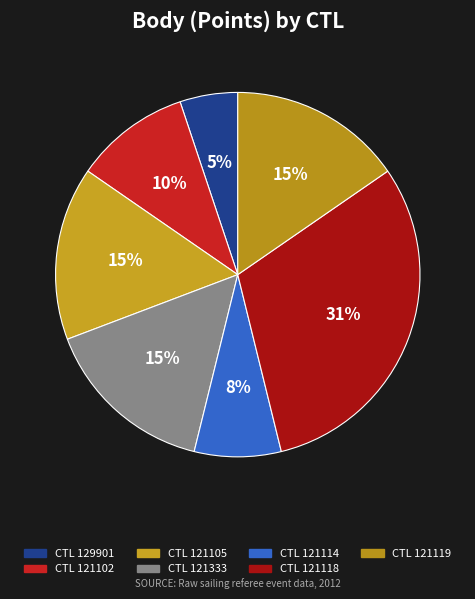

How many slices are in this pie chart?

7